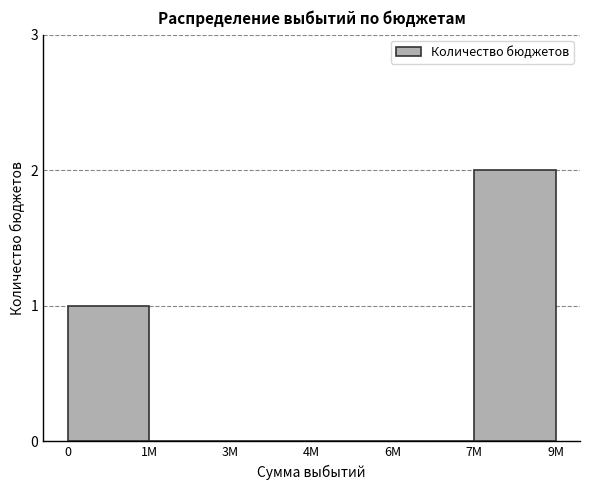

Reading left to right, what are all the values shown in this chart?

0=1	1M=0	3M=0	4M=0	6M=0	7M=2